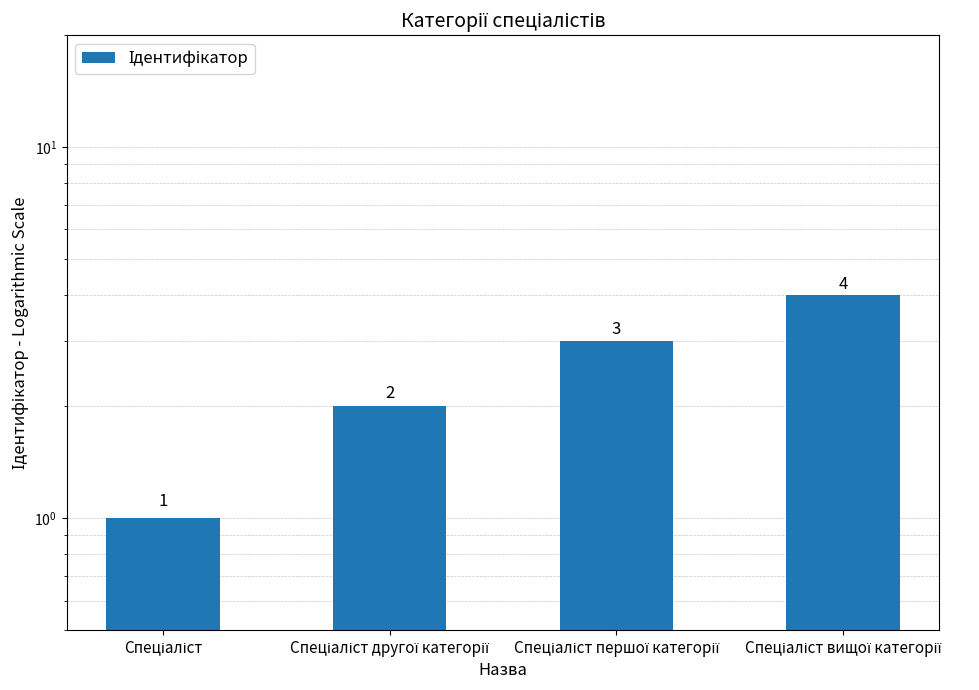

What is the average value?

2